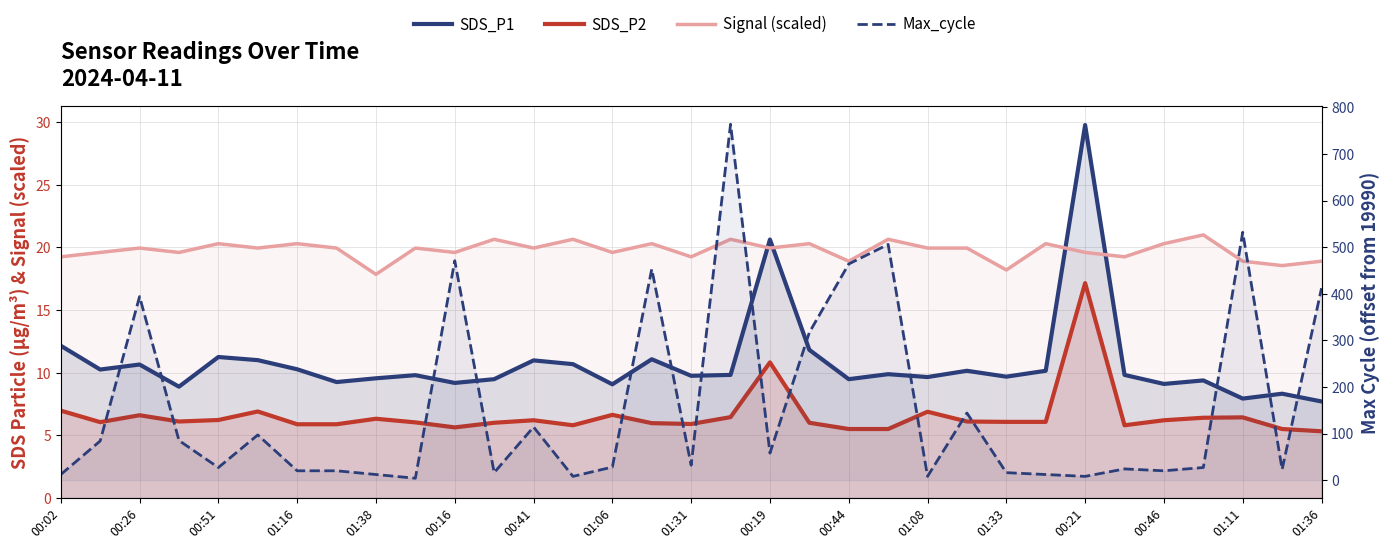

How many times do Max_cycle (offset) and Signal (scaled) cross each other?

15